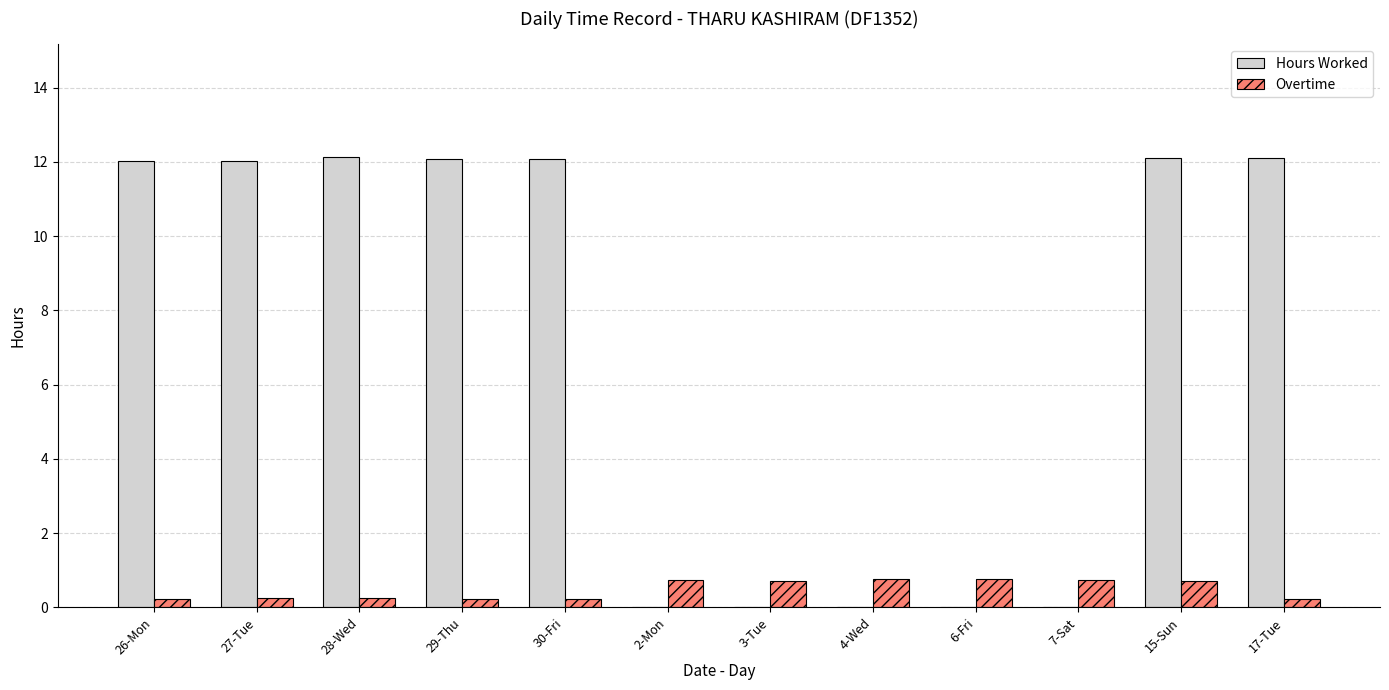

Is the value of Hours Worked at 30-Fri greater than the value of Overtime at 15-Sun?

Yes